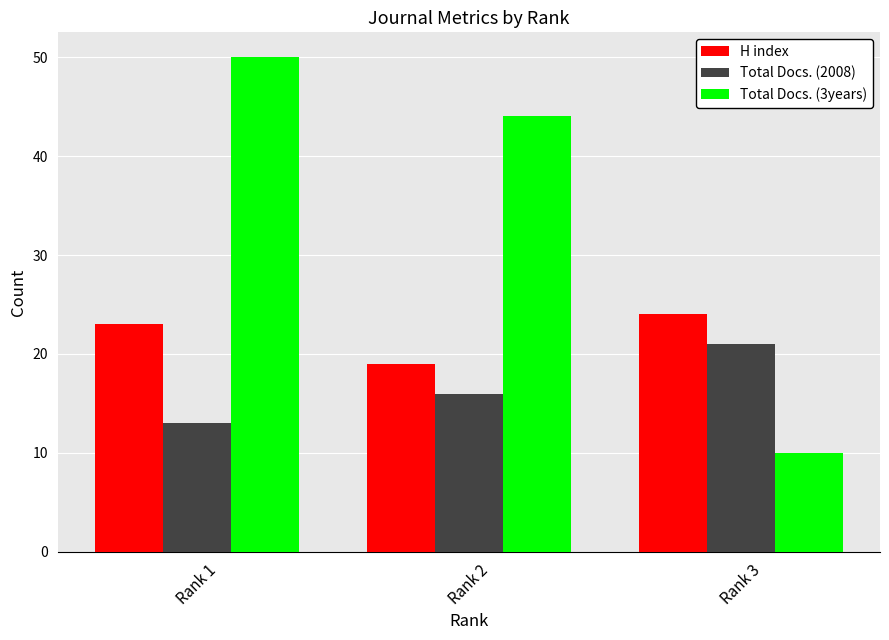

How many series are shown in this chart?

3